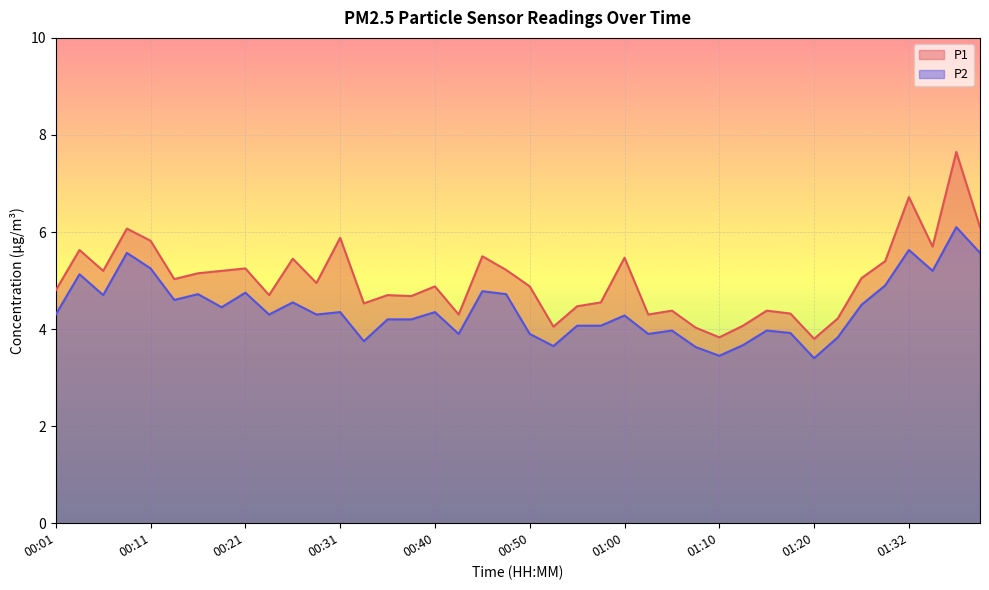

Rank the series at 00:55 from lowest to highest value.

P2, P1